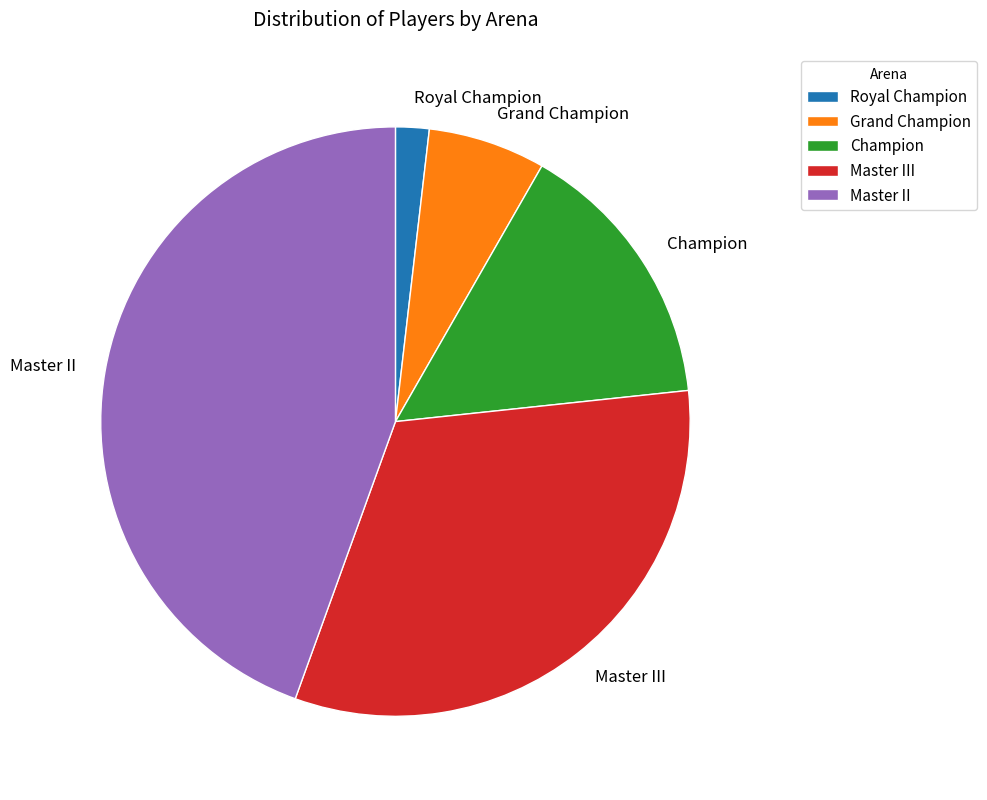

How many segments does this pie chart have?

5